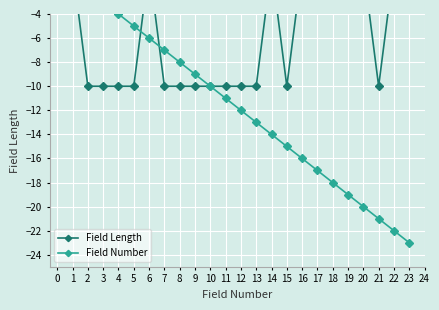

At 5, list the series in order from largest to smallest.

Field Number, Field Length